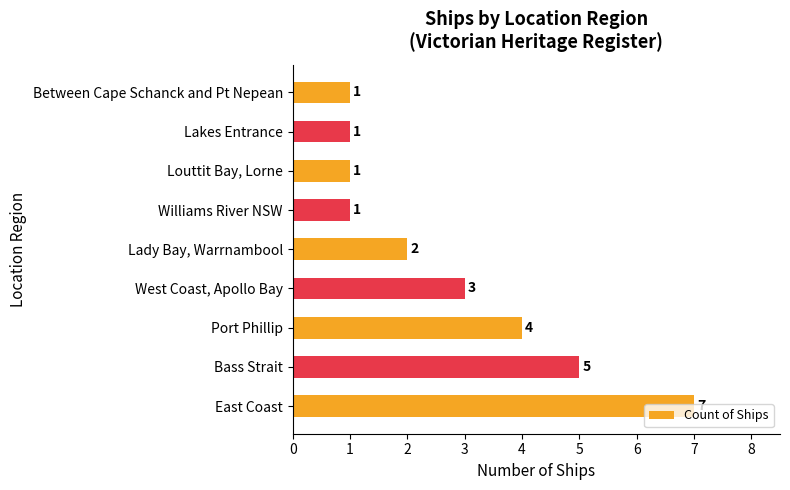

The value at Lady Bay, Warrnambool is 2. True or false?

True